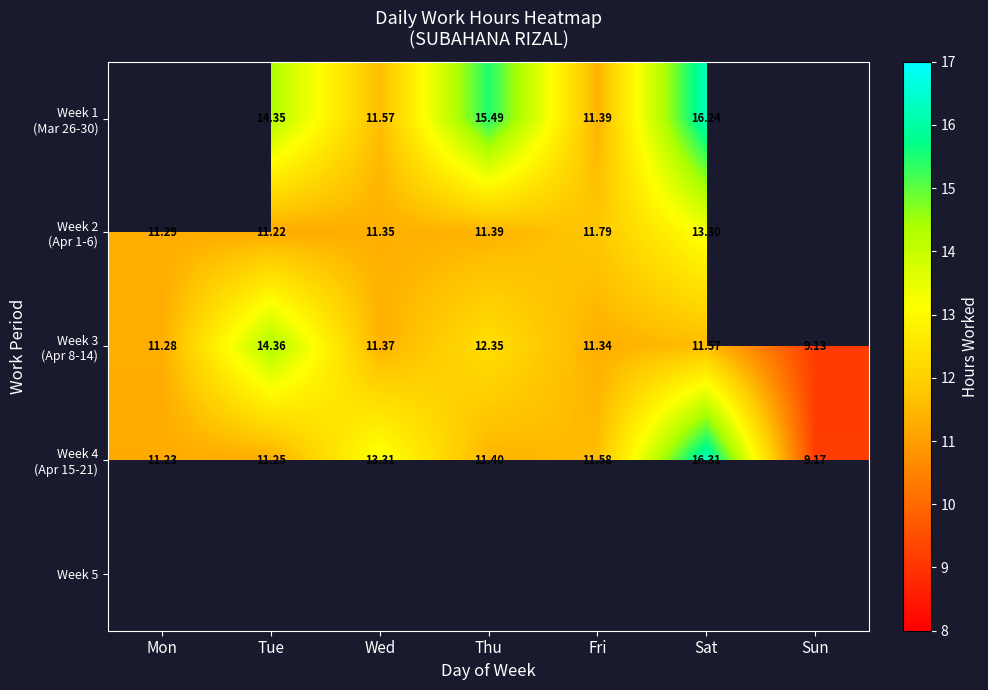

Which series changed the most between Mon and Tue?

Week 3 (Apr 8-14)